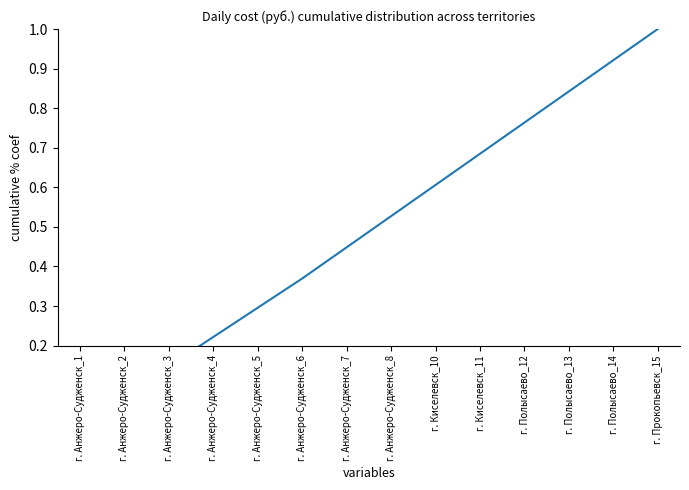

The chart shows a value of 0.4 at г. Анжеро-Судженск_6. True or false?

True